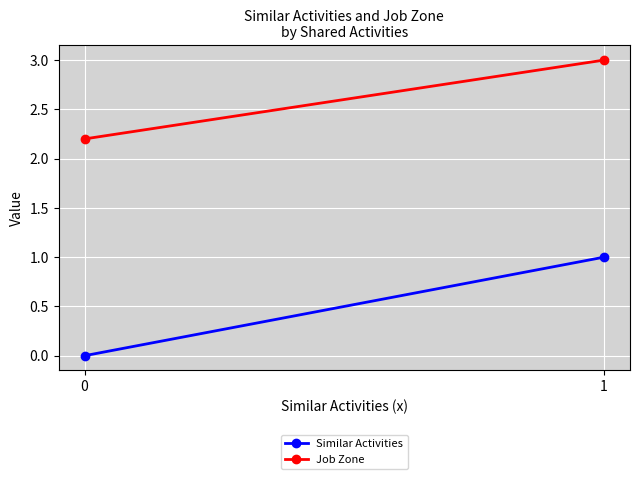

Which category has the highest value across all series?

1